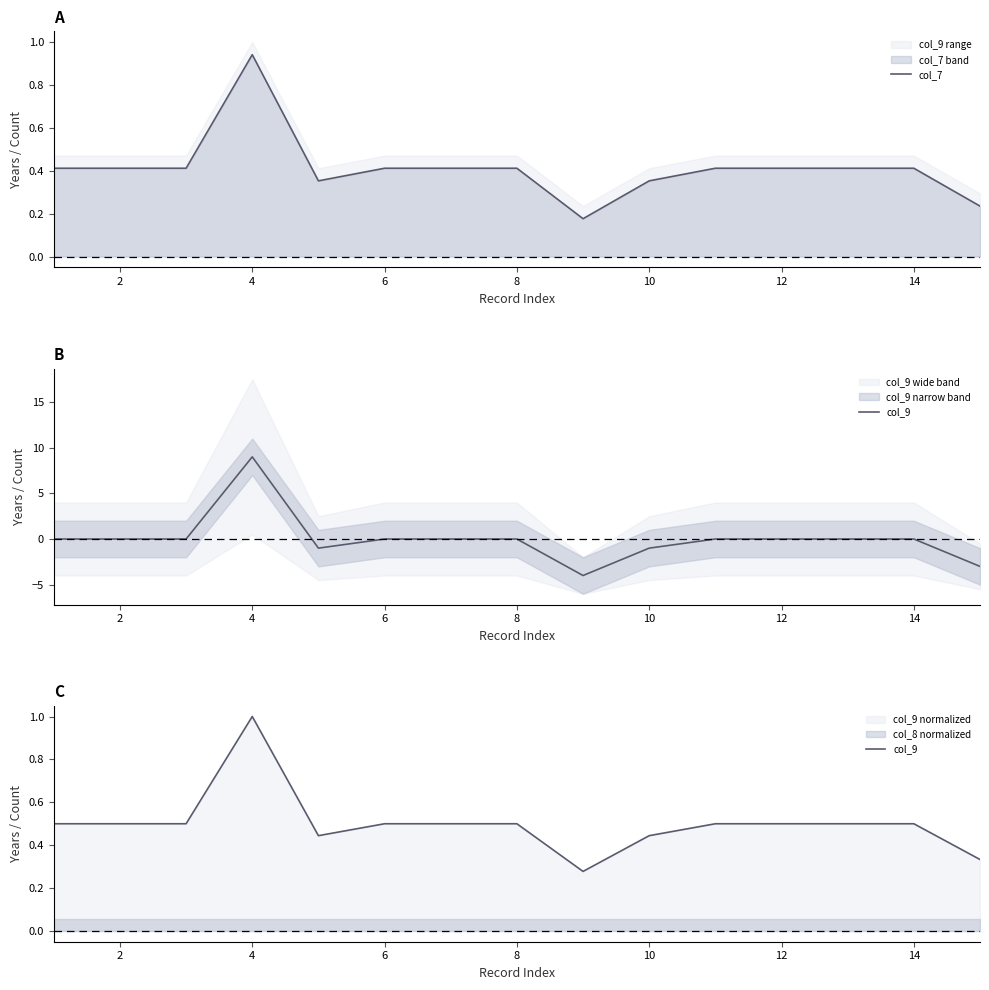

The value of col_7 at 12 is 0.1. True or false?

False